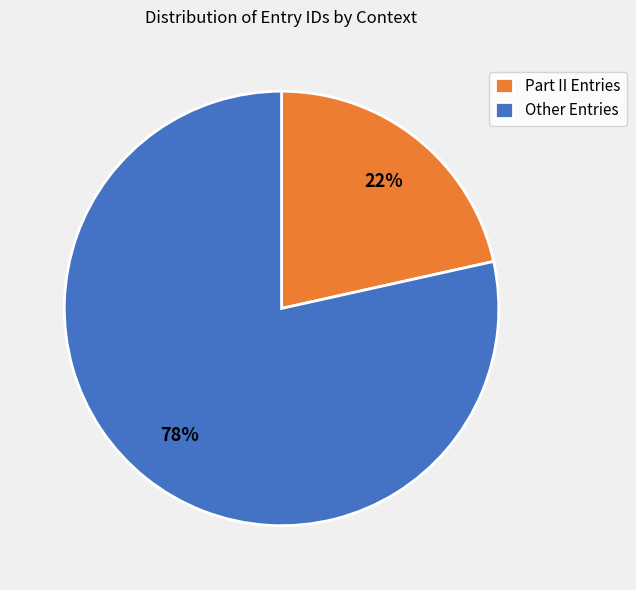

To the nearest percent, what percentage of the pie is Part II Entries?

22%